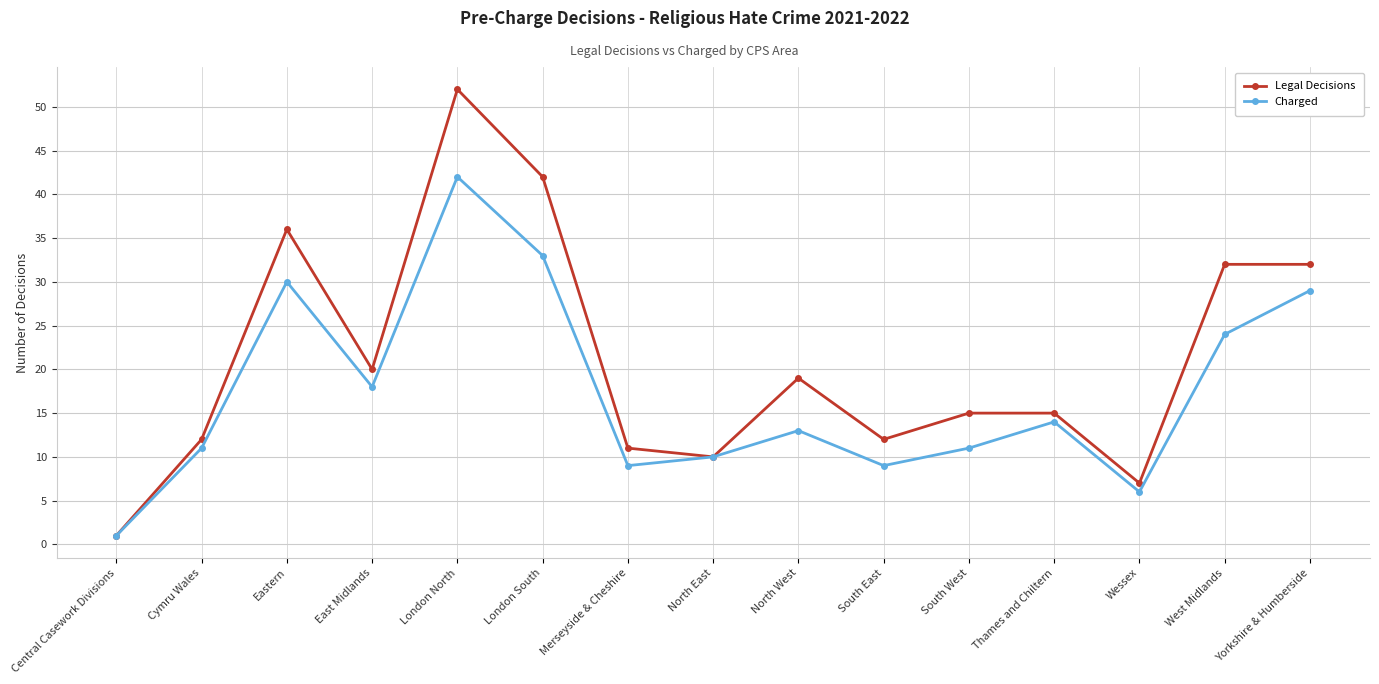

Is it true that Charged equals 33 at London South?

True